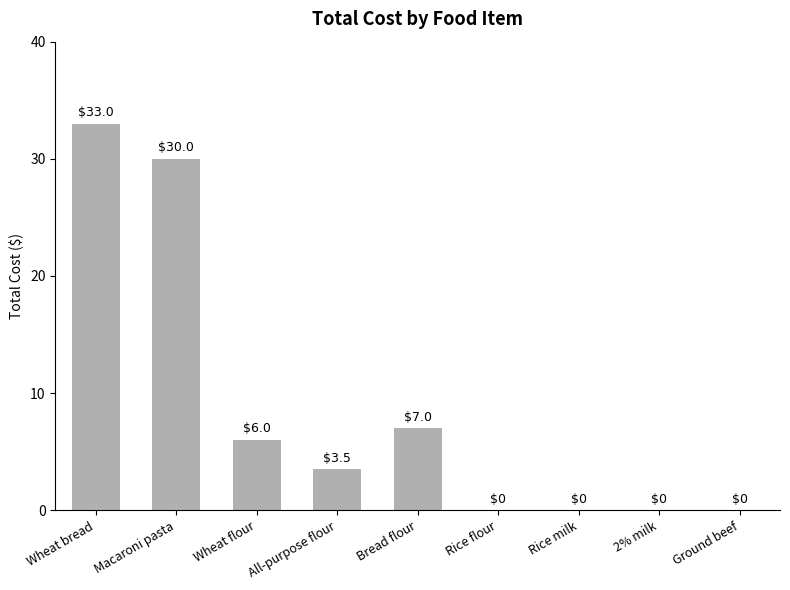

Are the bars grouped side by side (vs. stacked)?

No